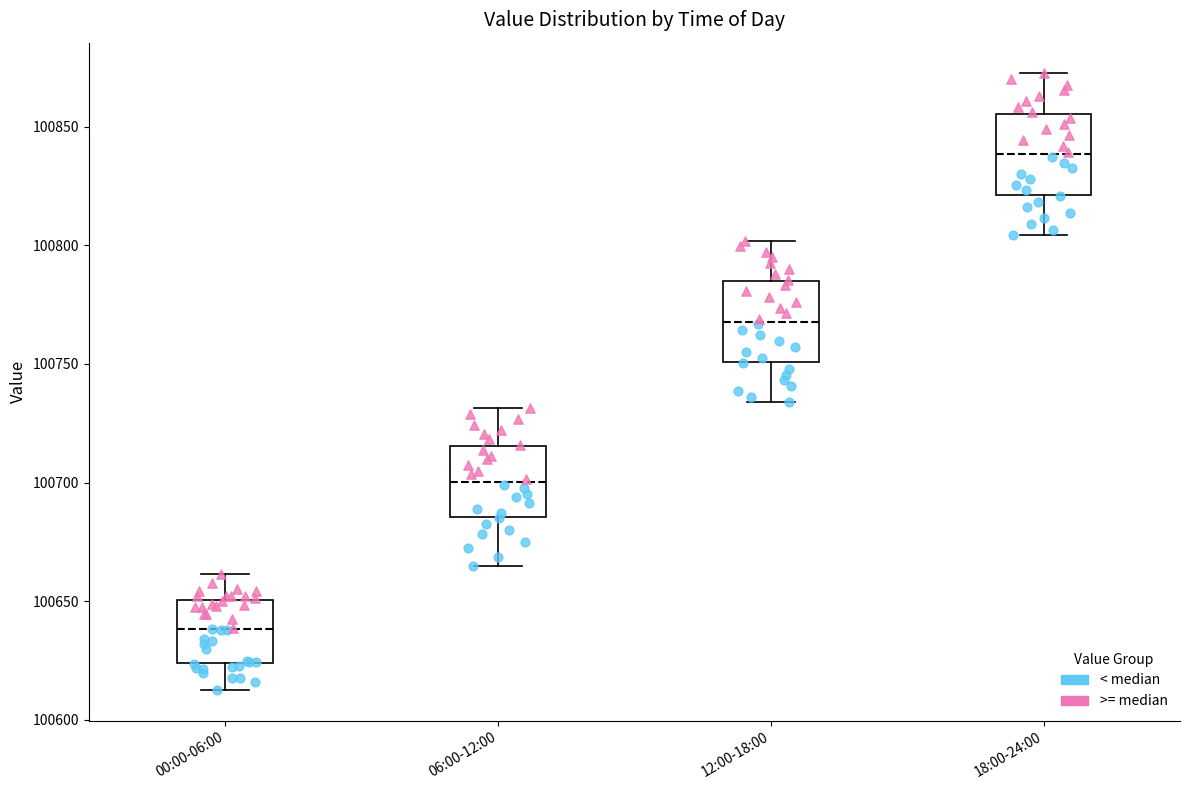

Which box's median line is the lowest?

00:00-06:00